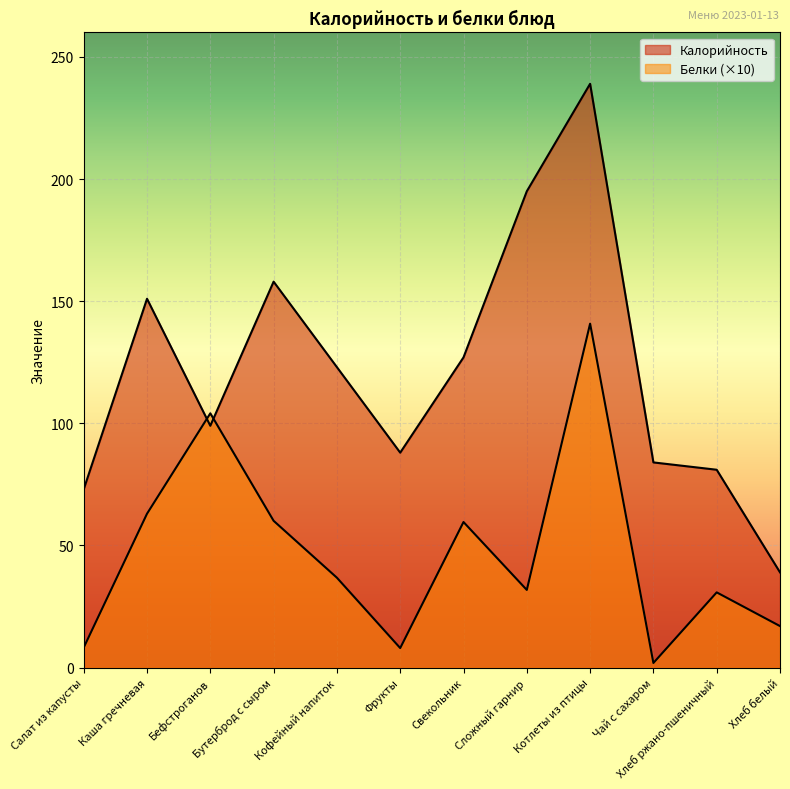

What is the difference between the second highest and minimum values in the Калорийность series?

156.0